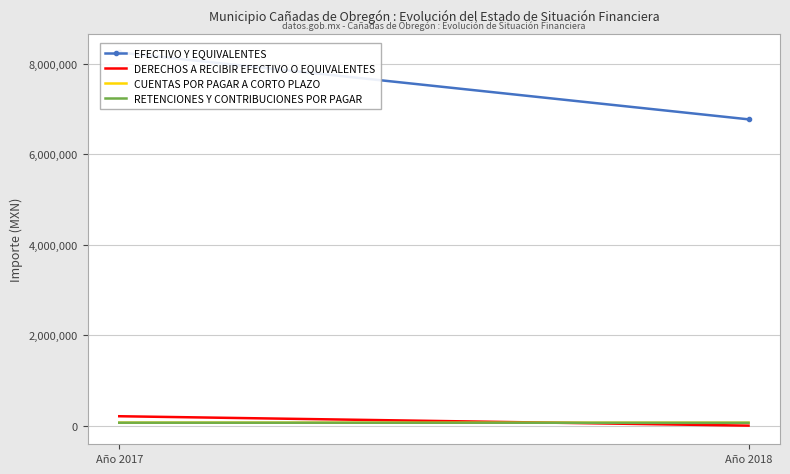

What is the sum of the RETENCIONES Y CONTRIBUCIONES POR PAGAR values at Año 2017 and Año 2018?

127238.6